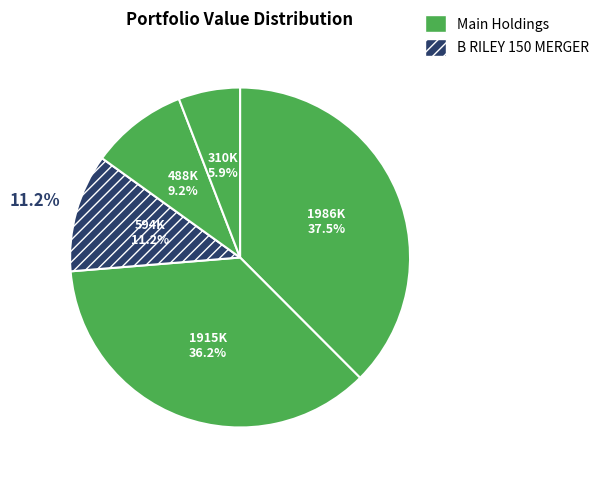

Is there a majority slice in this chart?

No